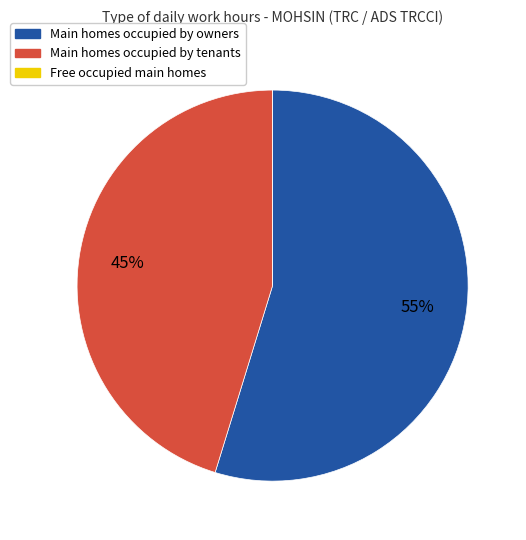

Which slice is the largest?

Main homes occupied by owners